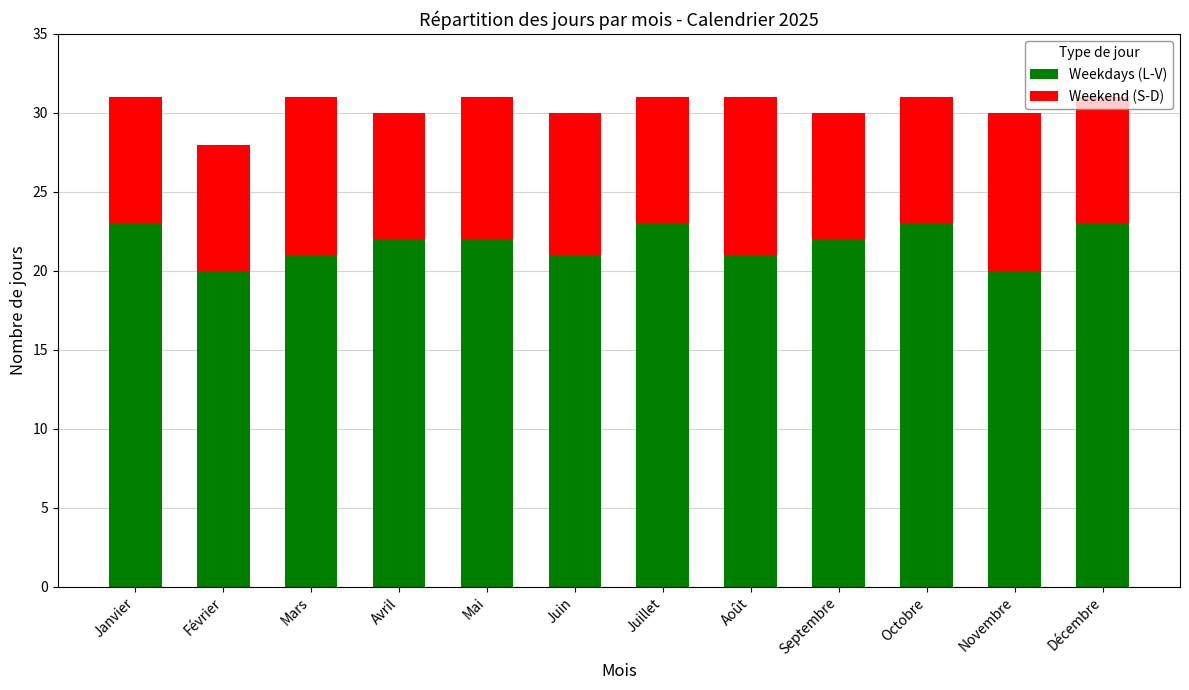

What is the minimum value for Weekdays (L-V)?

20